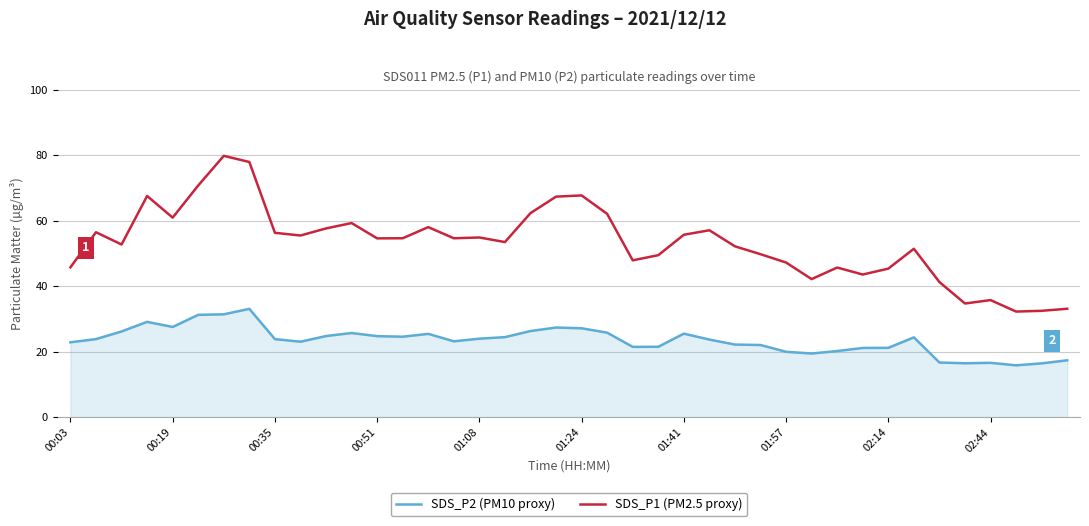

What is the highest value of the SDS_P1 (PM2.5 proxy) series?

79.8